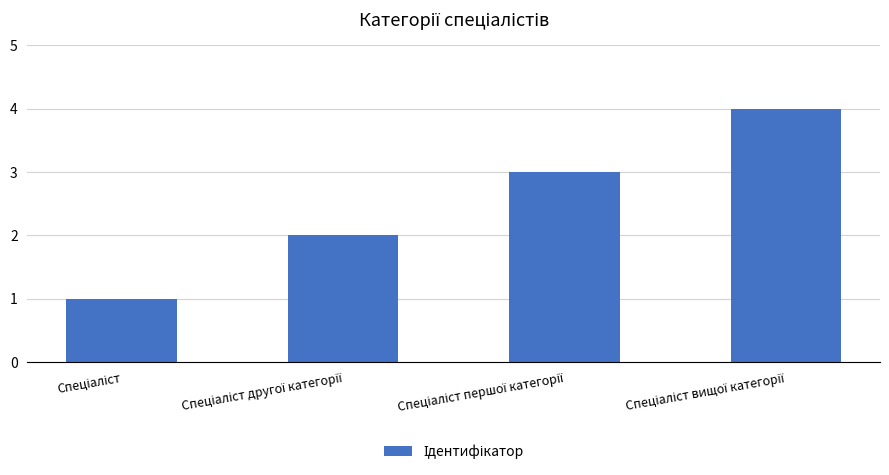

What is the difference between the maximum and minimum values?

3